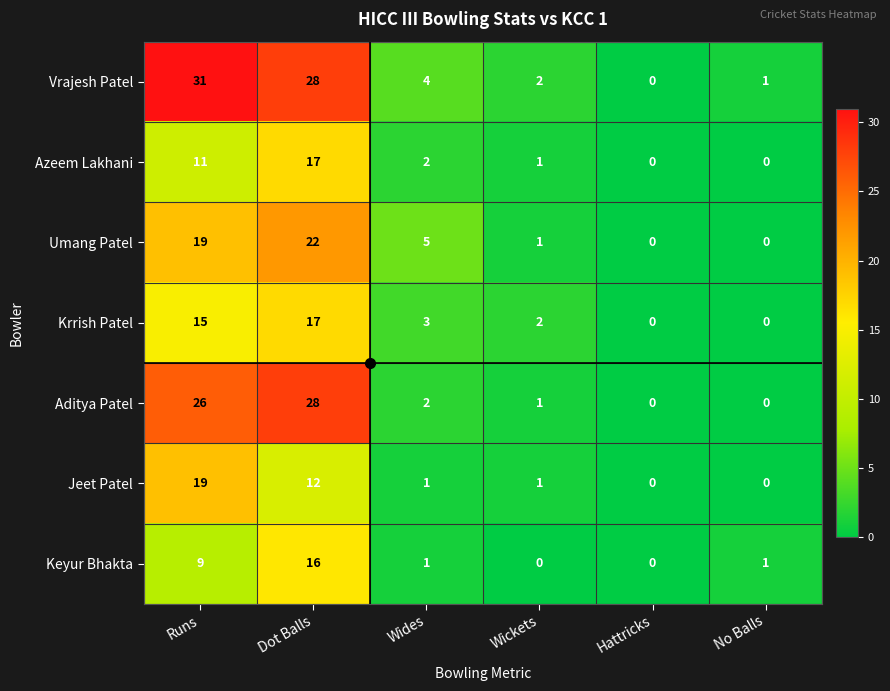

What is the average value of the Krrish Patel series?

6